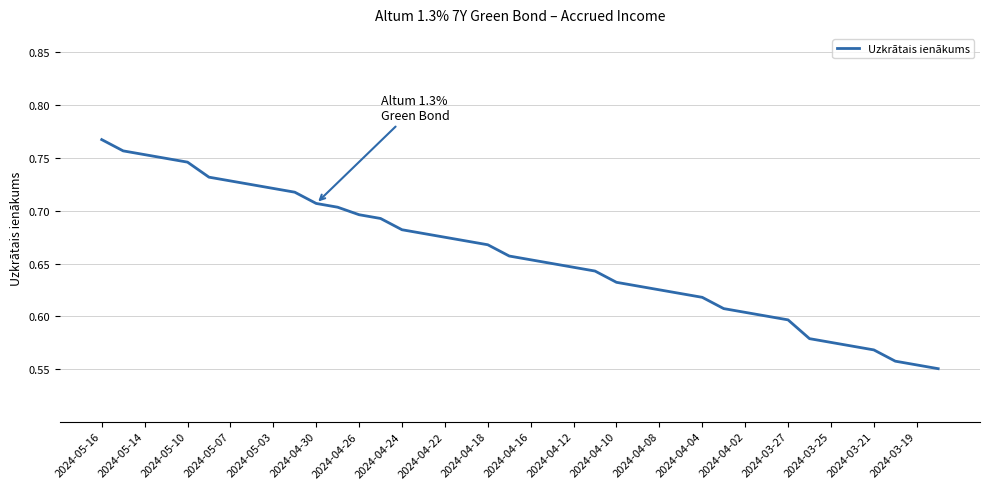

True or false: there are more than 1 points higher than both neighbors.

False